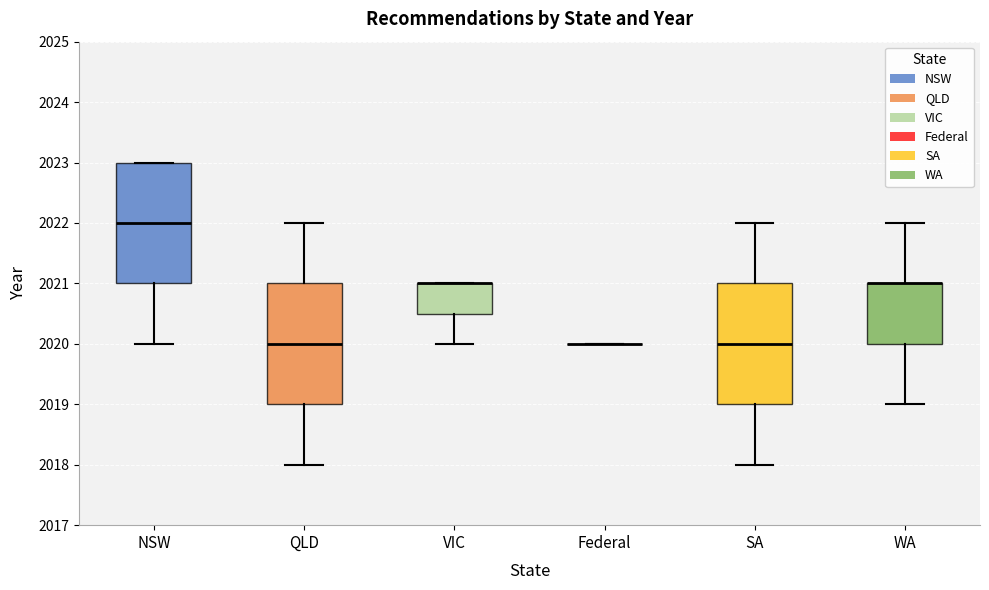

Where is the lower edge of the box for VIC on the y-axis? The values are not printed on the chart, so give them approximately, as read against the axis.

2020.5